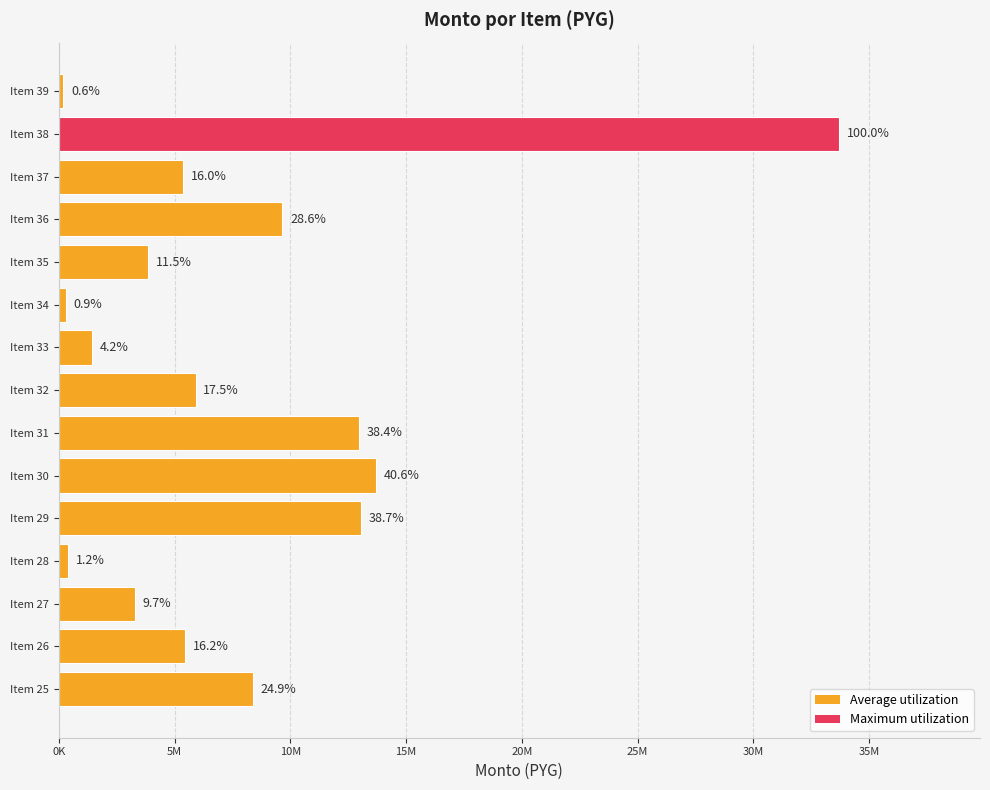

How many data points does each series have?

15